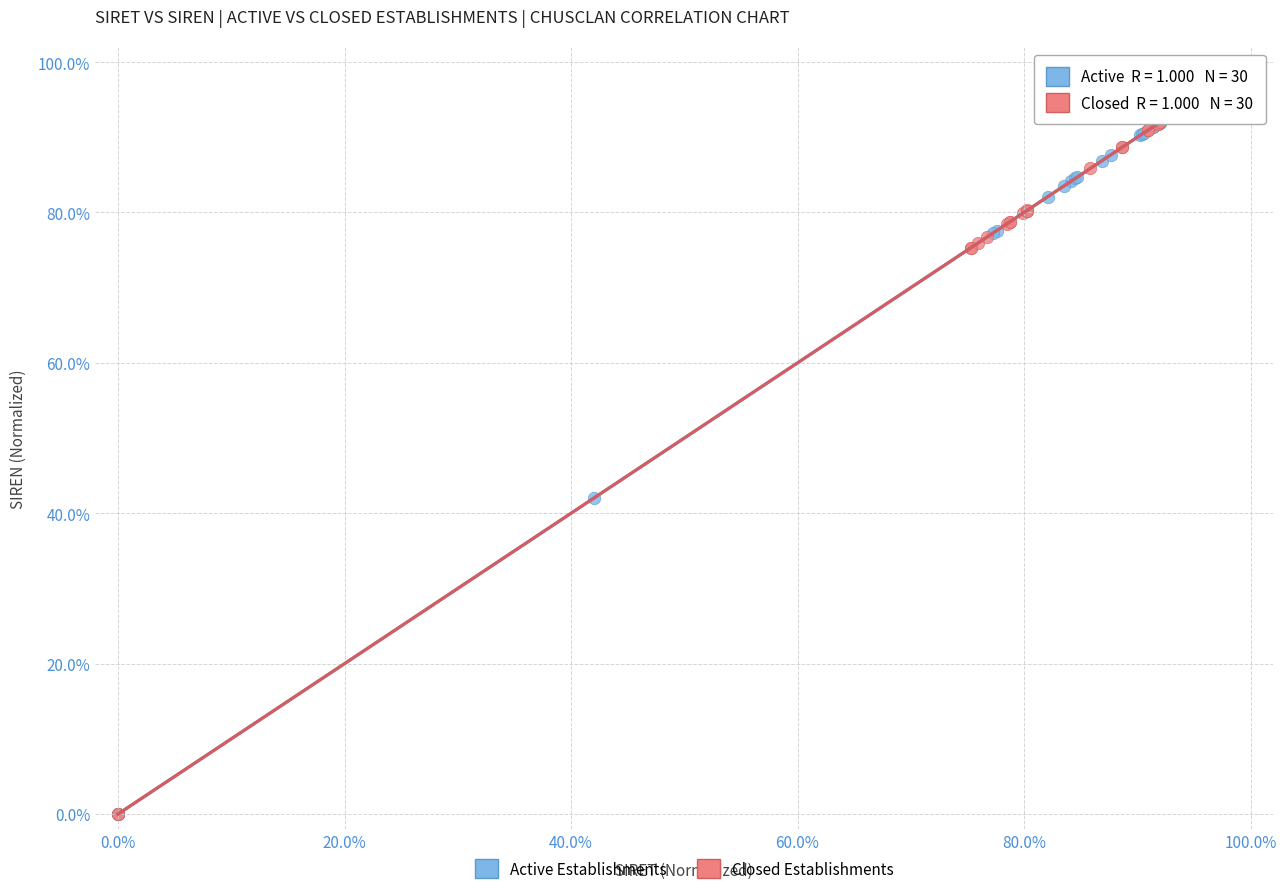

What are all the series names shown in the legend?

Active Establishments, Closed Establishments